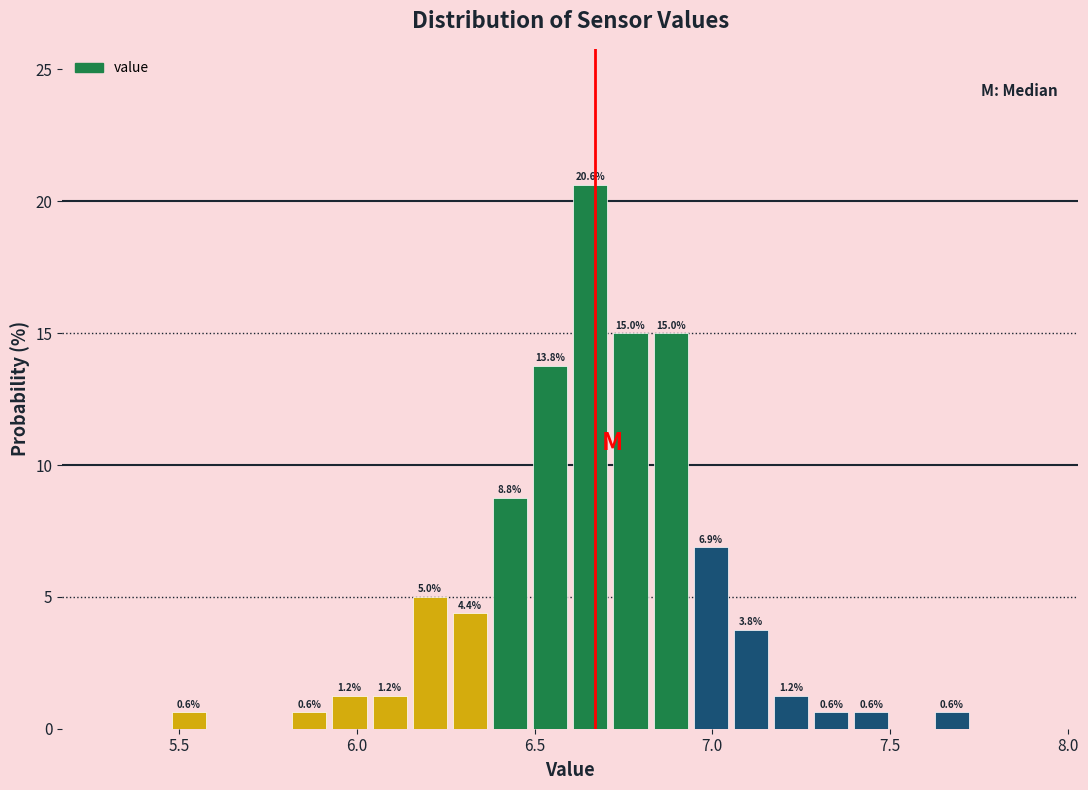

Read against the x-axis, roughly where is the centre of the tallest bar?

6.65